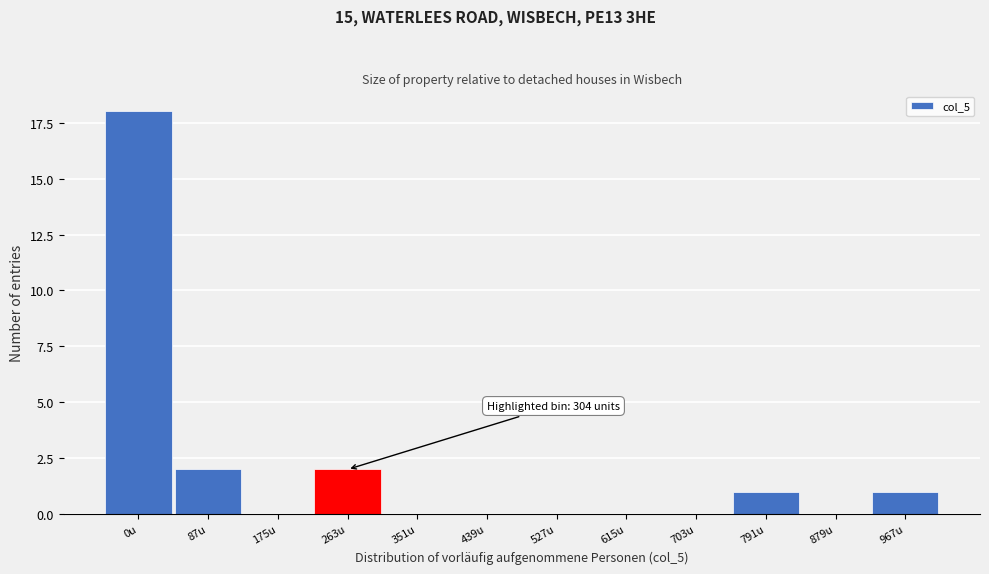

Reading left to right, what are all the values shown in this chart?

0u=18	87u=2	175u=0	263u=2	351u=0	439u=0	527u=0	615u=0	703u=0	791u=1	879u=0	967u=1